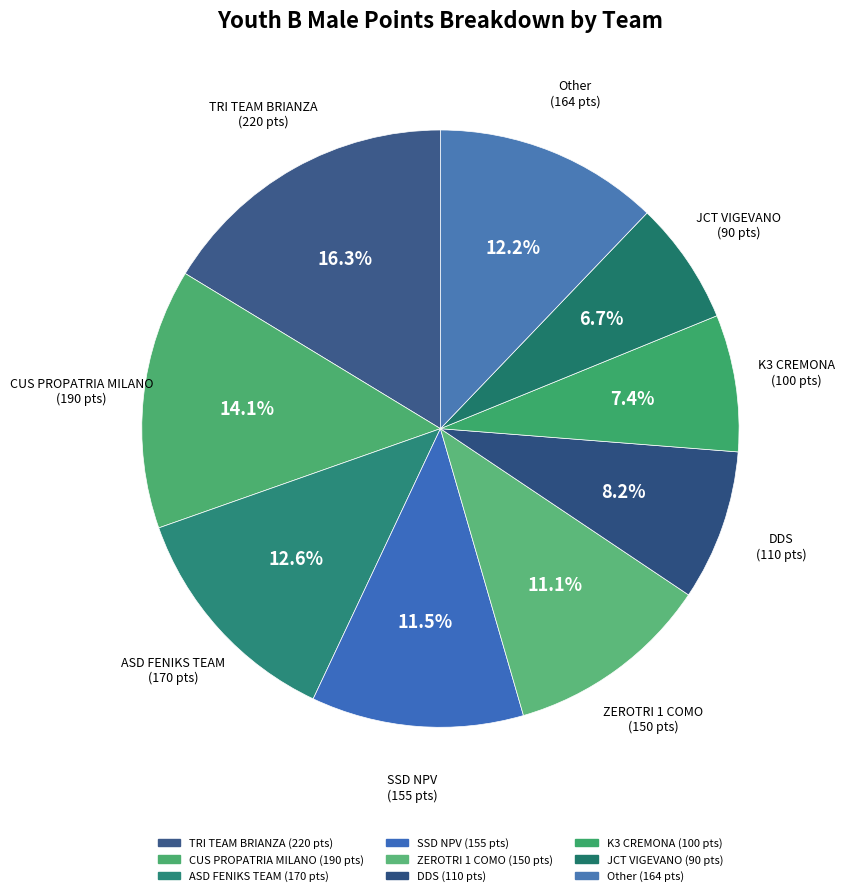

What is the largest slice in the pie chart?

TRI TEAM BRIANZA